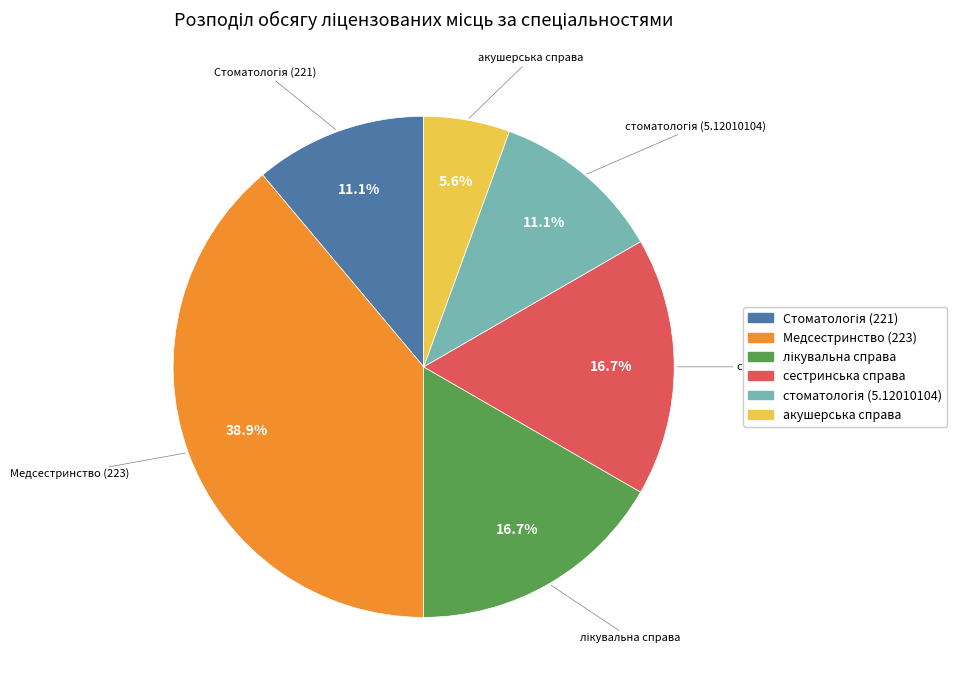

What percentage is the сестринська справа slice, to the nearest percent?

17%